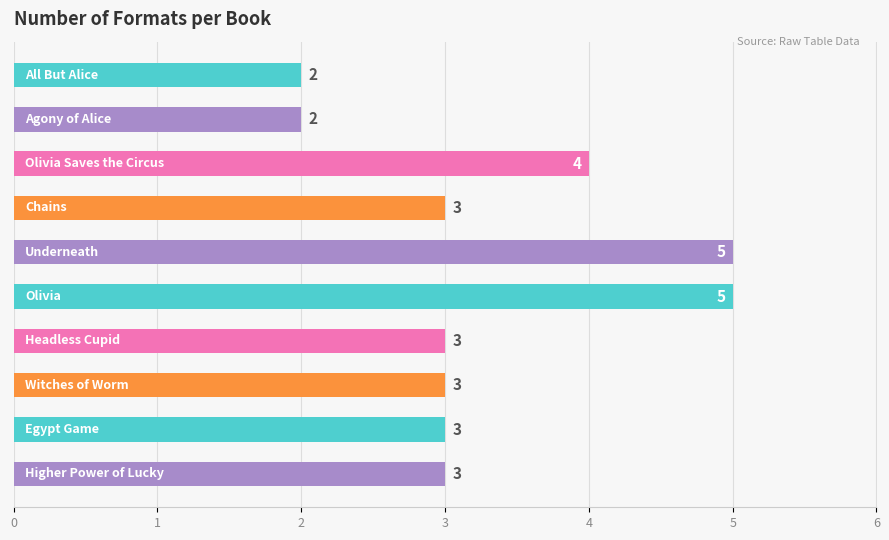

How many categories are shown in the chart?

10